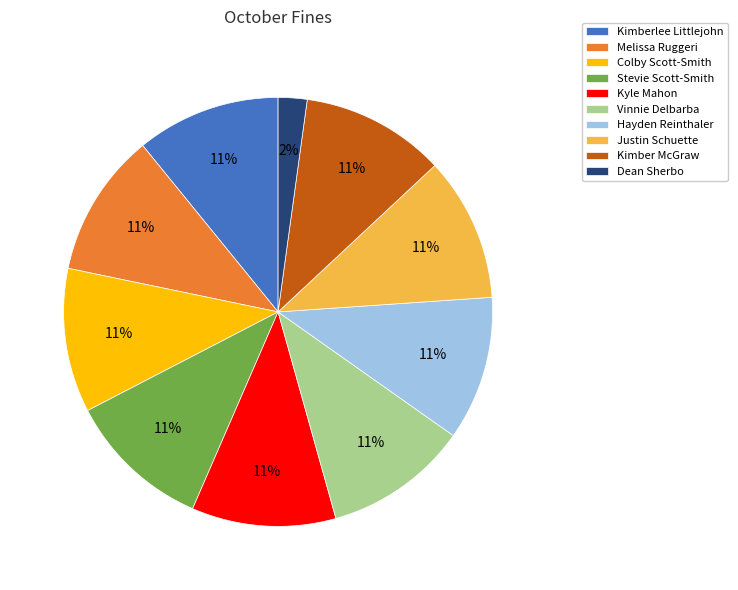

Is it true that Kyle Mahon is 11% of the pie?

True